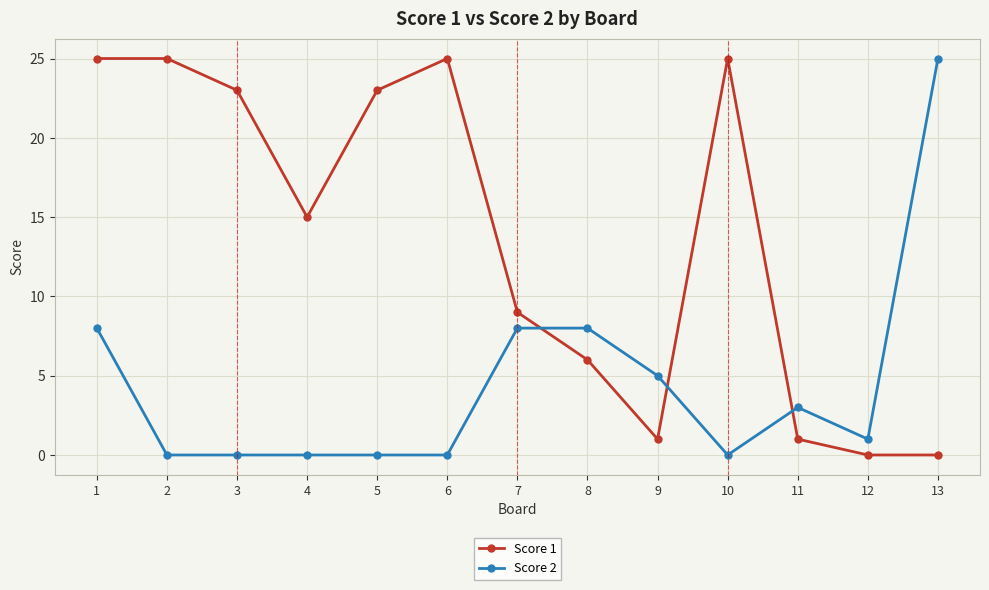

Is the value of Score 1 at 8 greater than the value of Score 2 at 11?

Yes